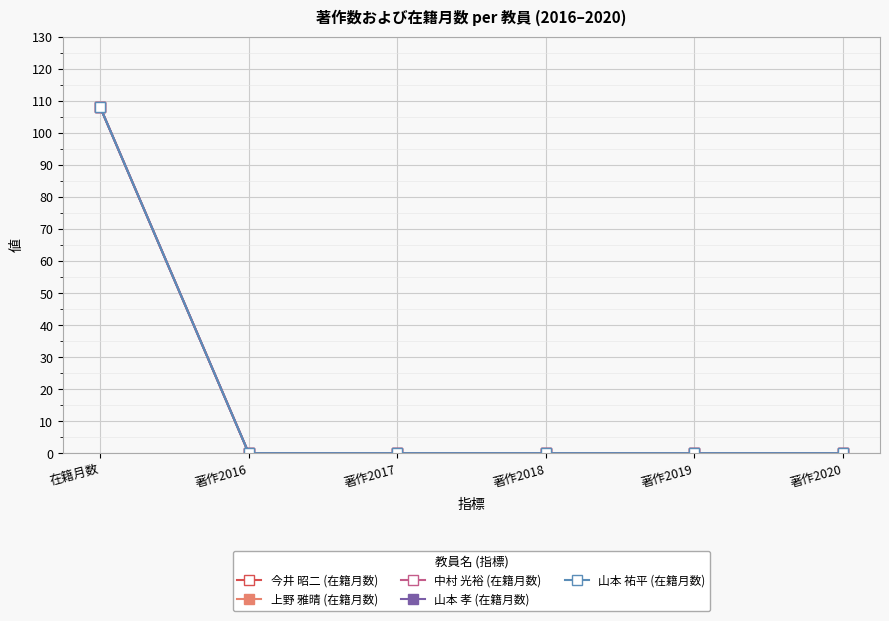

Does the chart have visible grid lines?

Yes